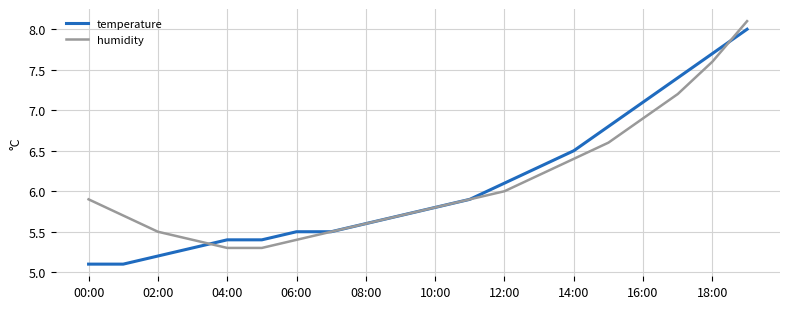

What is the maximum value for temperature?

8.0